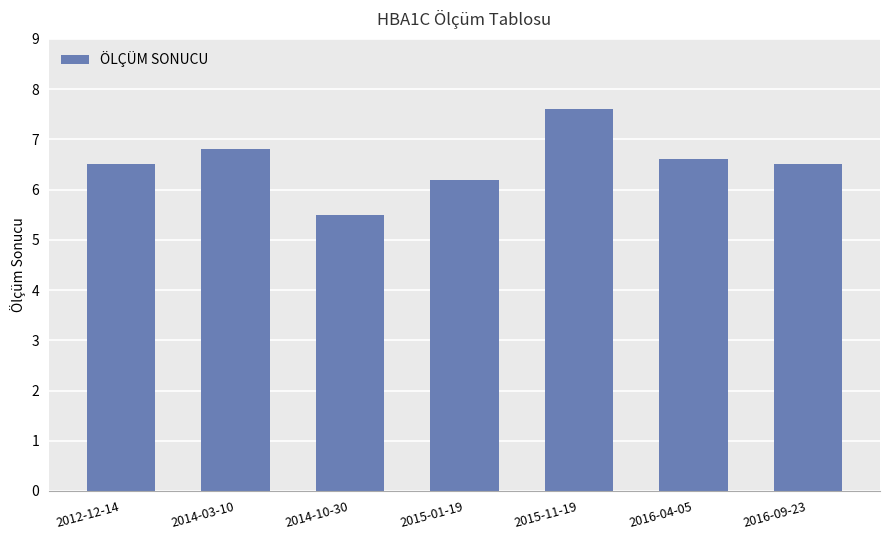

Is it true that the value at 2015-01-19 is 6.2?

True